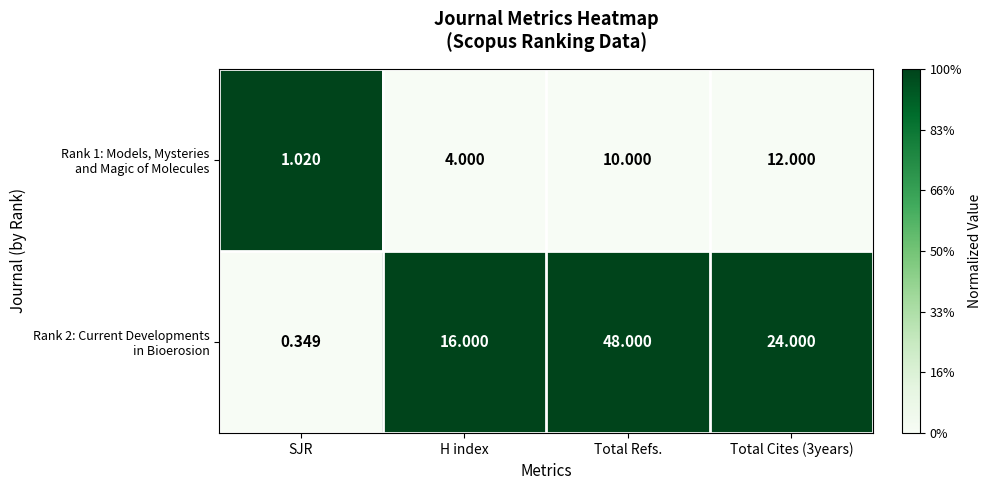

At which category is the sum across all series the highest?

Total Refs.